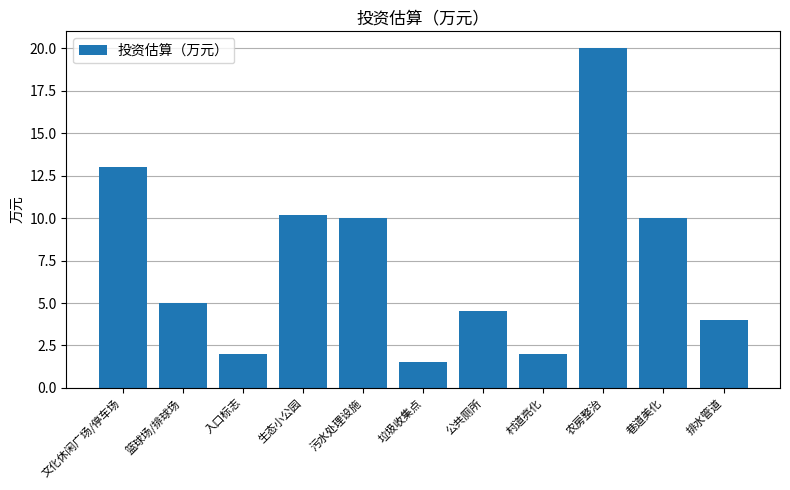

Reading left to right, extract all data points from this chart.

13.0	5.0	2.0	10.2	10.0	1.5	4.5	2.0	20.0	10.0	4.0